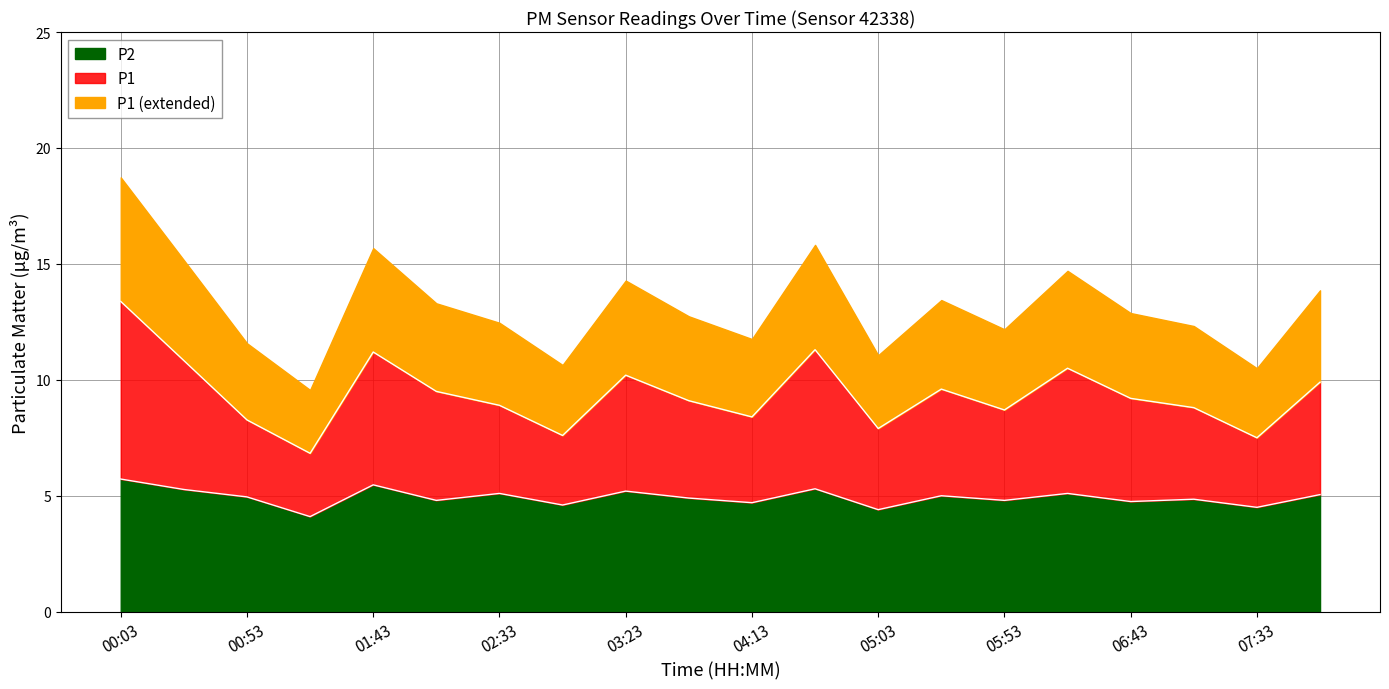

Is the value of P1 at 05:53 greater than the value of P2 at 00:53?

Yes